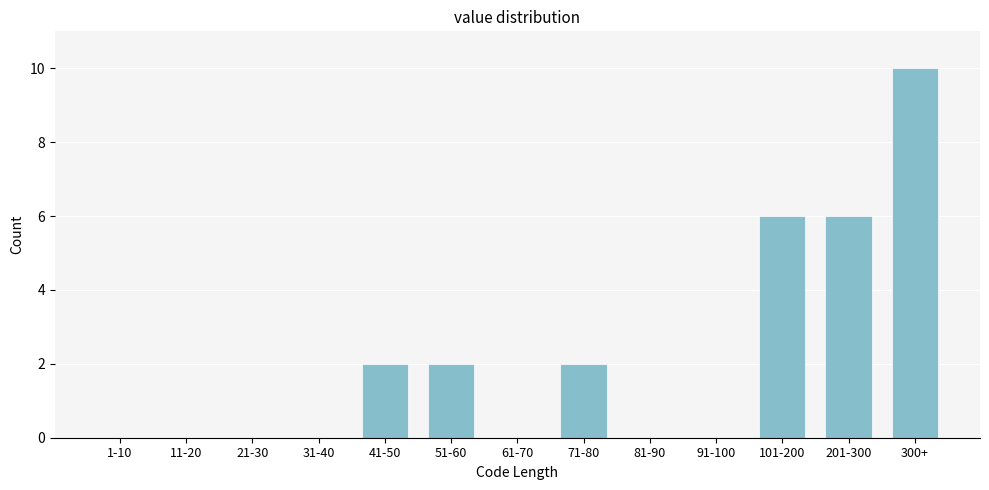

Reading left to right, list all the values displayed in this chart.

1-10=0	11-20=0	21-30=0	31-40=0	41-50=2	51-60=2	61-70=0	71-80=2	81-90=0	91-100=0	101-200=6	201-300=6	300+=10